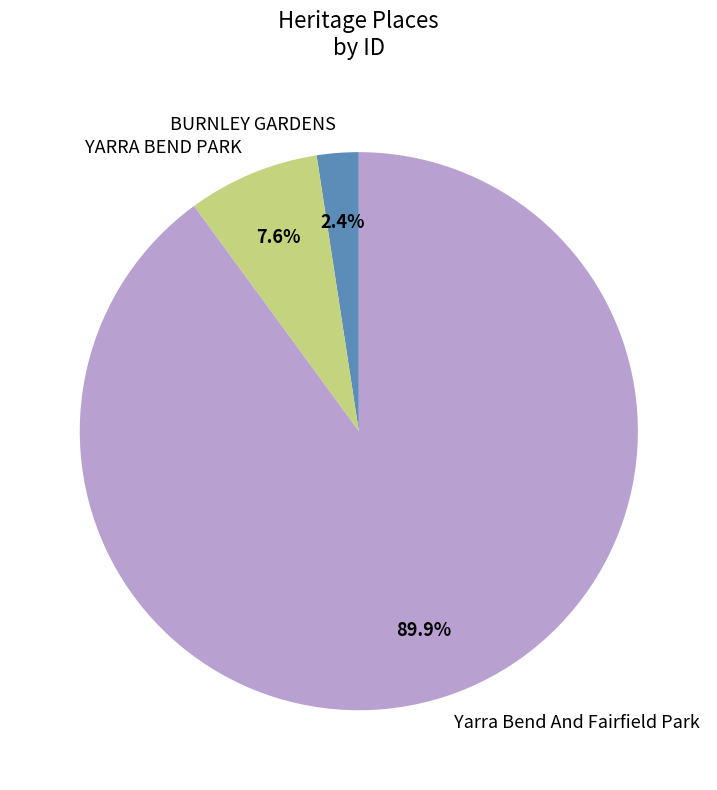

What percentage is NOT represented by YARRA BEND PARK?

92.4%